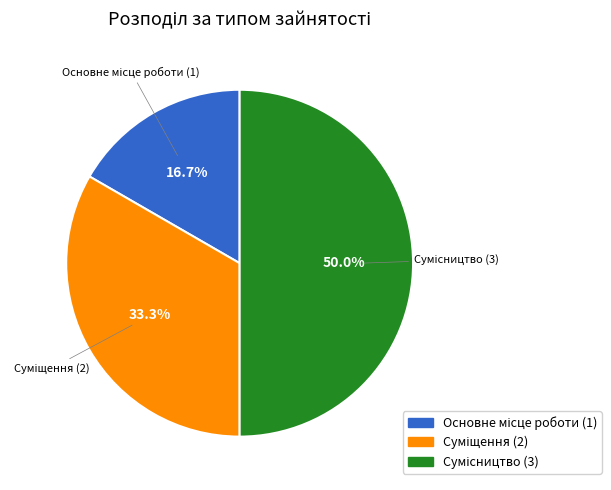

Count the number of slices in the pie.

3